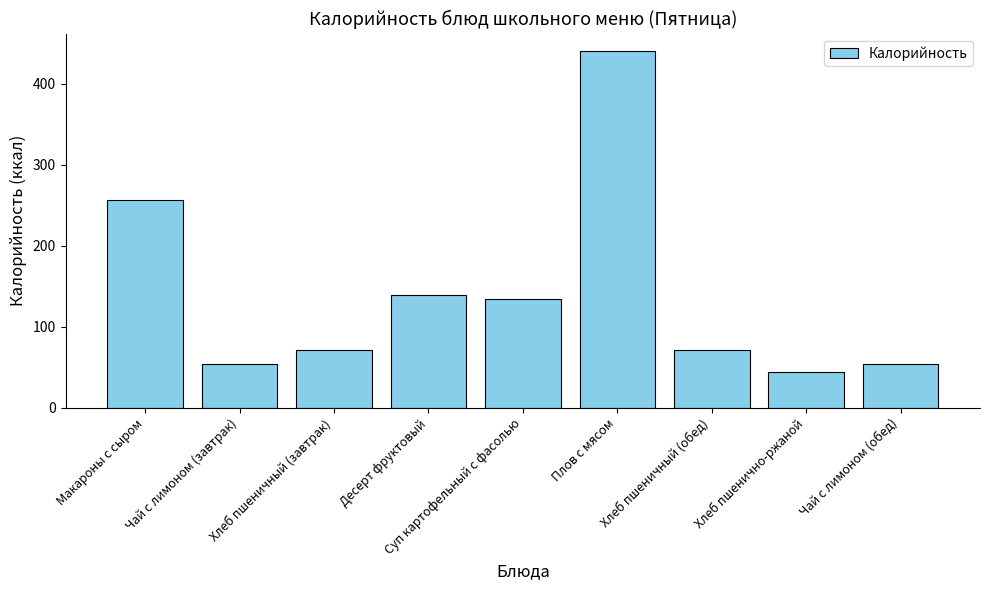

What is the approximate value at Чай с лимоном (обед), to the nearest 5?

55